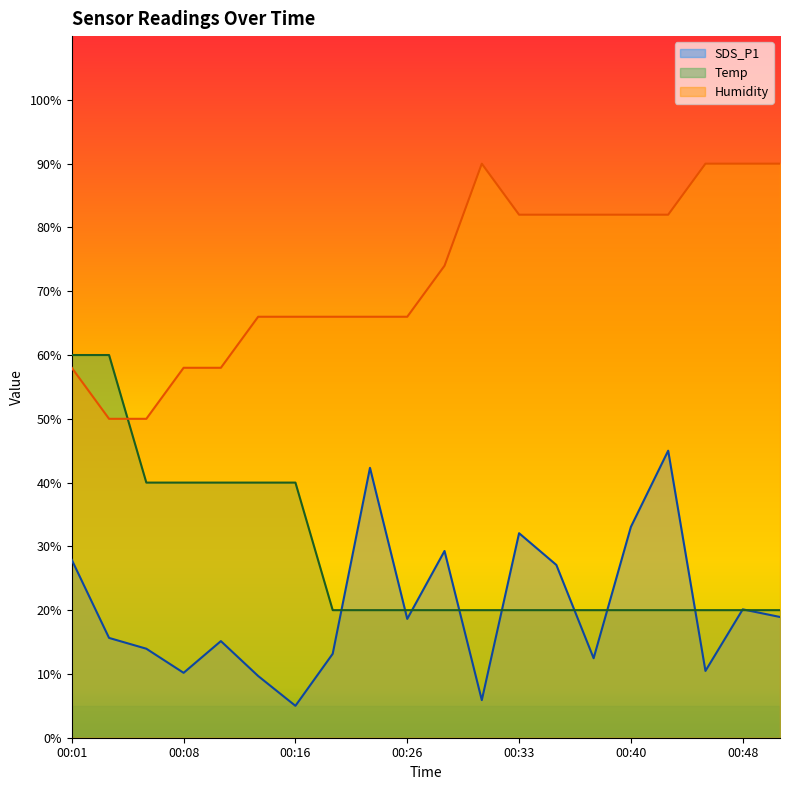

What is the average value of the Temp series?

29.0